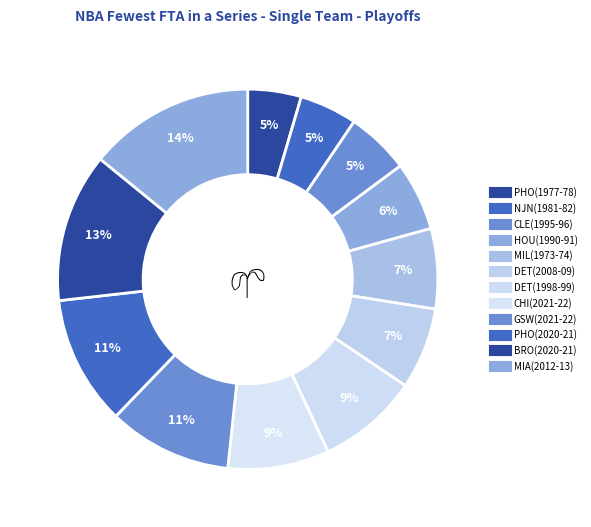

How many slices are in this pie chart?

12